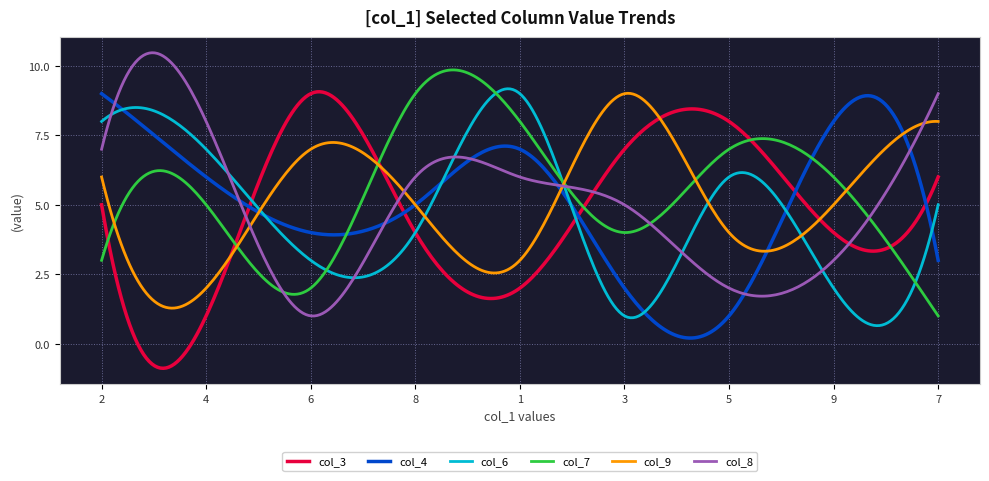

What is the smallest value displayed?

-0.9